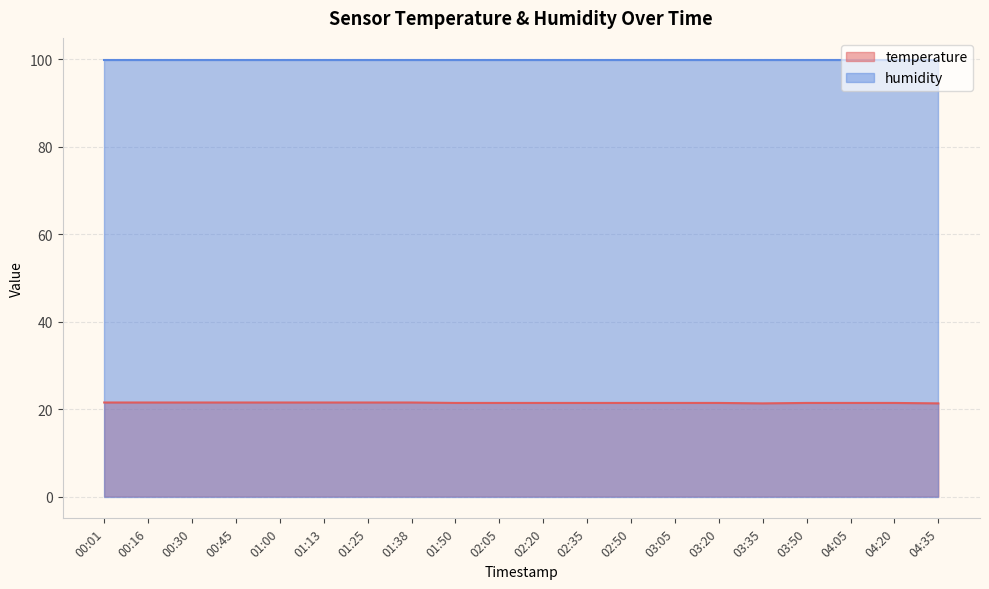

How many lines are shown in the chart?

2